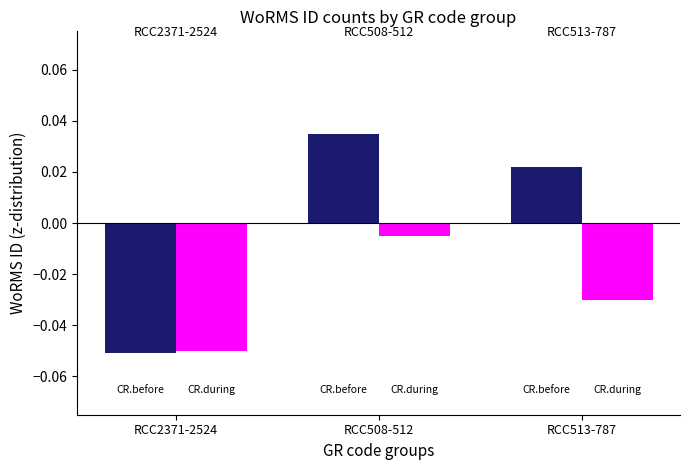

Which category has the highest value across all series?

RCC508-512